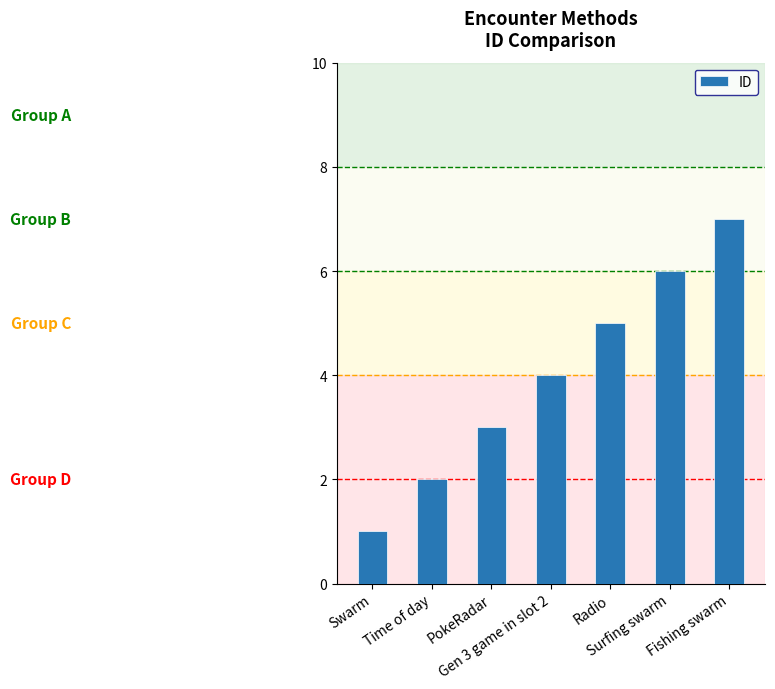

Approximately how many times larger is the value at Time of day compared to Fishing swarm?

0.3